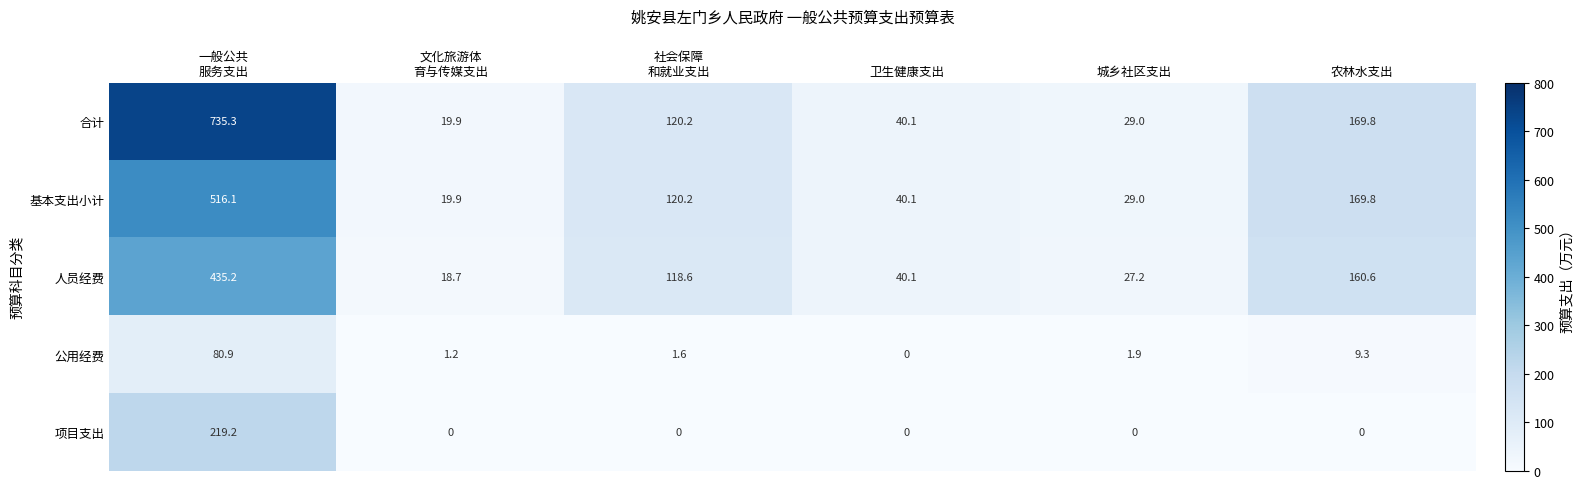

True or false: 项目支出 has a value of 0.0 at 城乡社区支出.

True